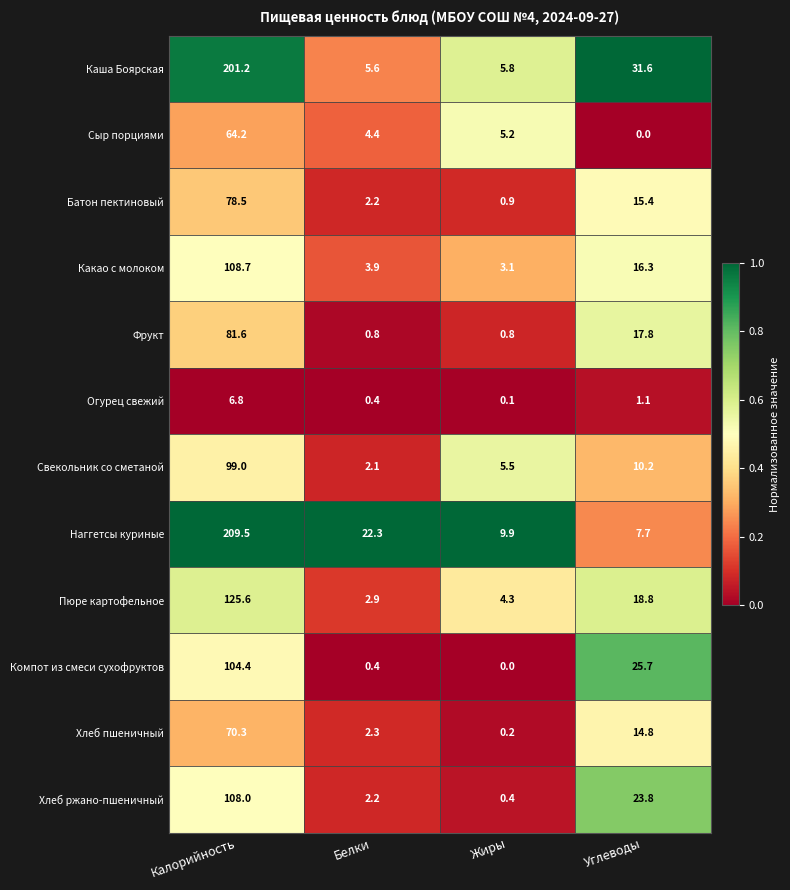

Rank the categories by Огурец свежий value from lowest to highest.

Жиры, Белки, Углеводы, Калорийность